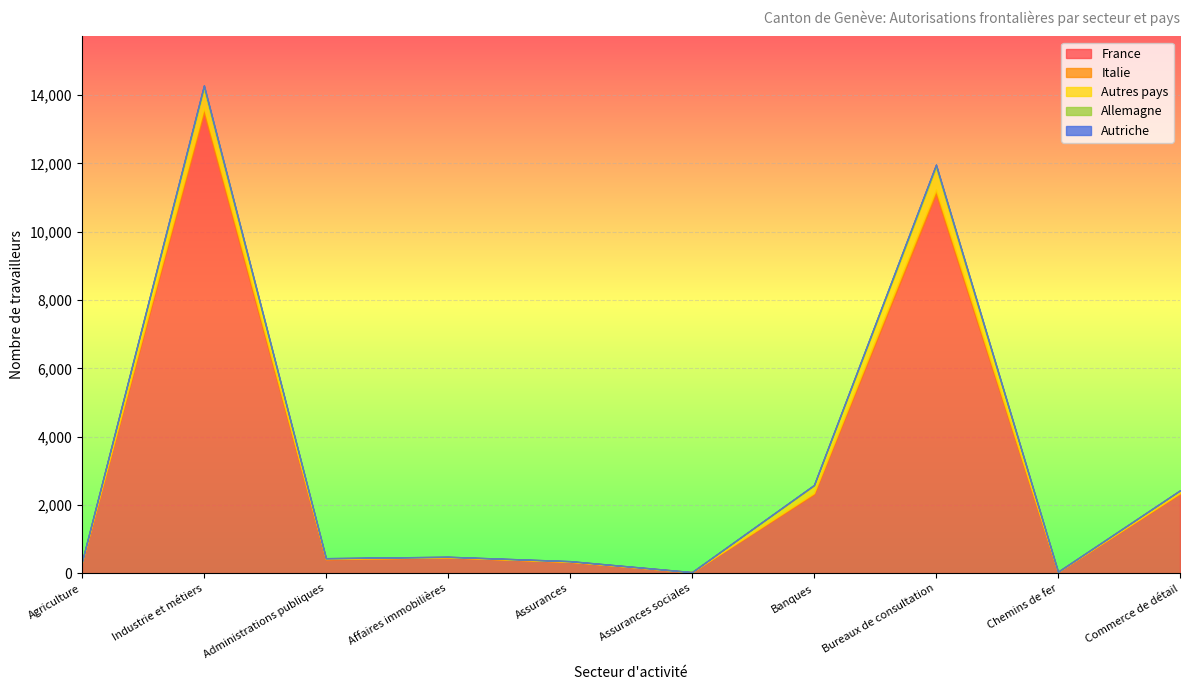

What is the total value across all series at Administrations publiques?

449